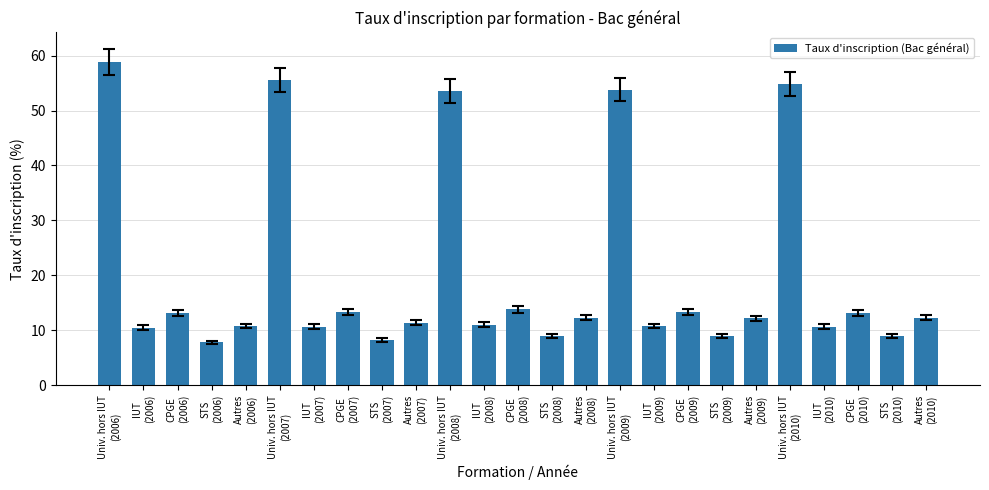

What is the label of the 15th bar from the left?

Autres
(2008)